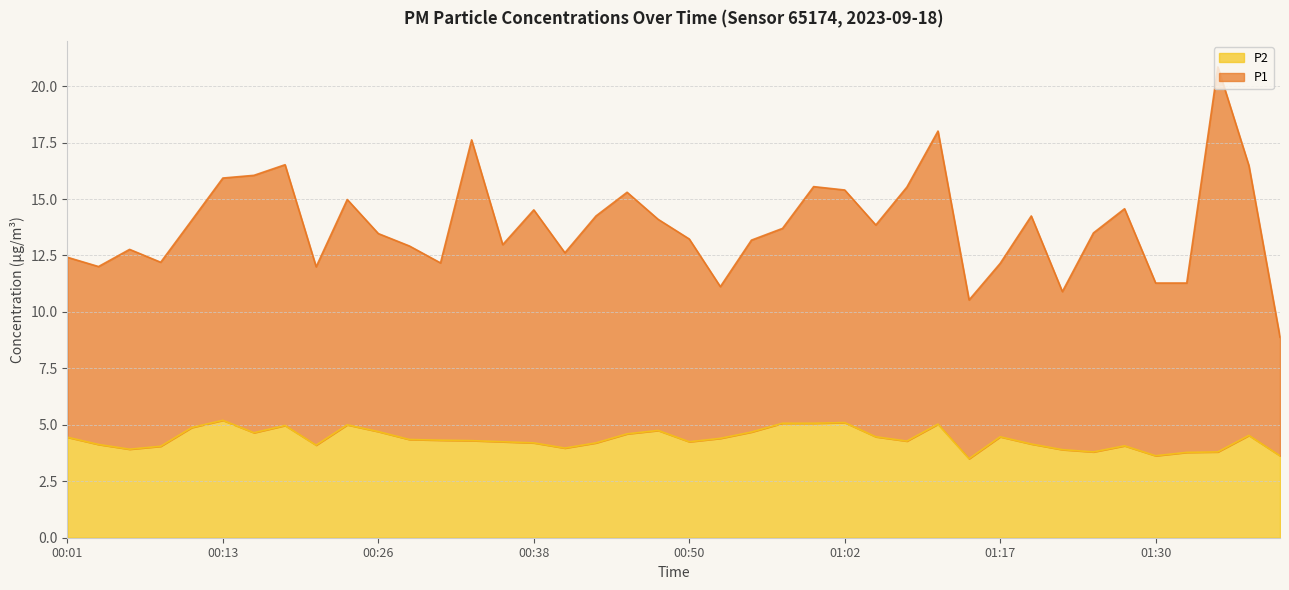

What is the label of the 11th point from the right?

01:15